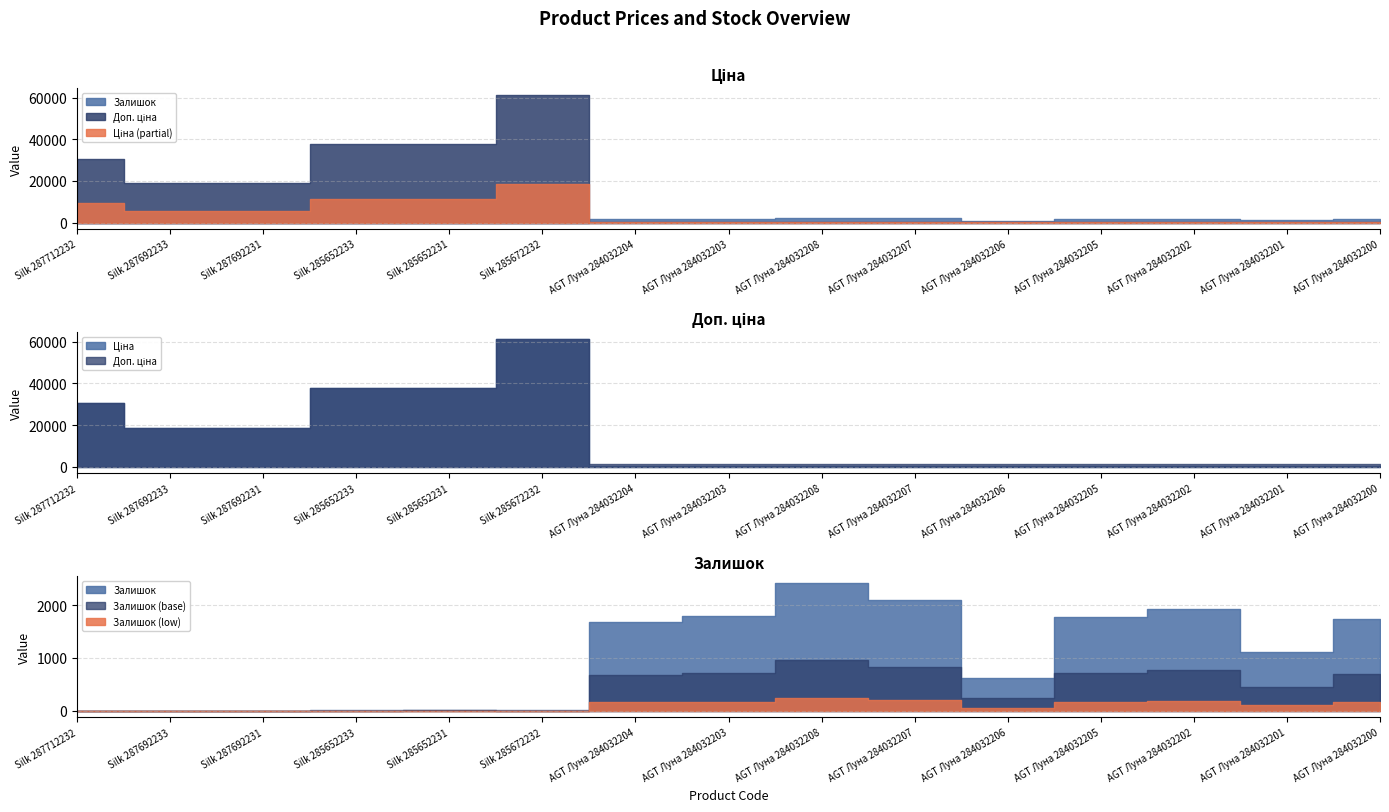

Which series has the largest total across all categories?

Доп. ціна